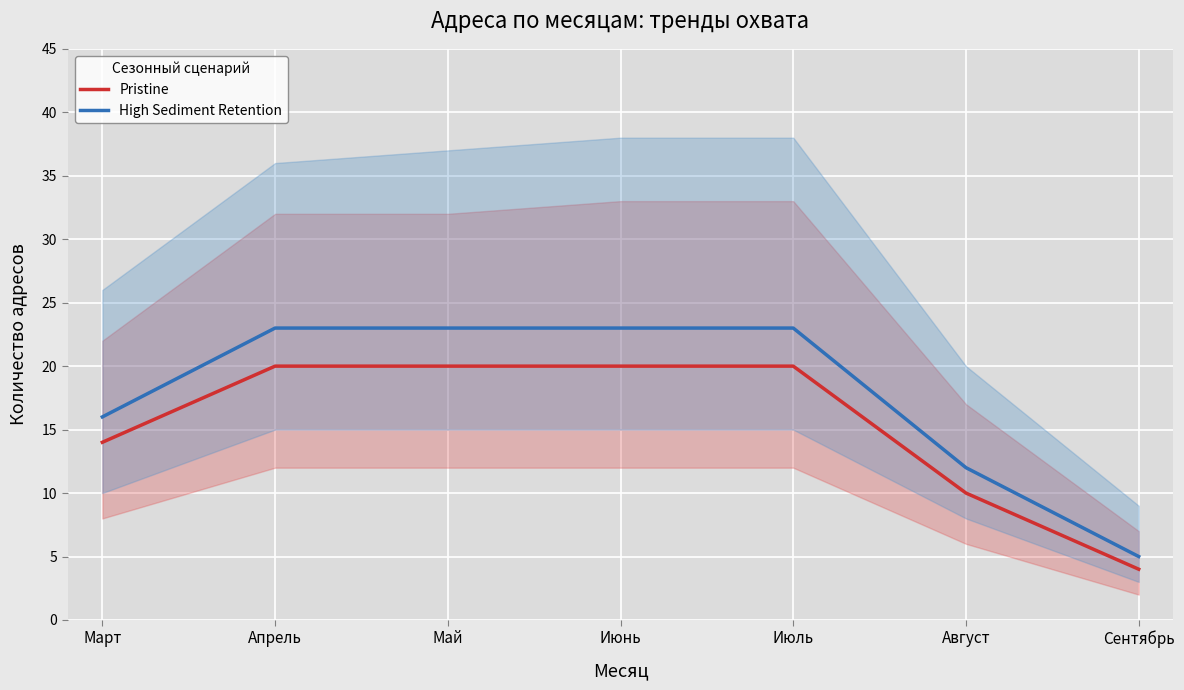

Which category has the lowest value in the Pristine series?

Сентябрь